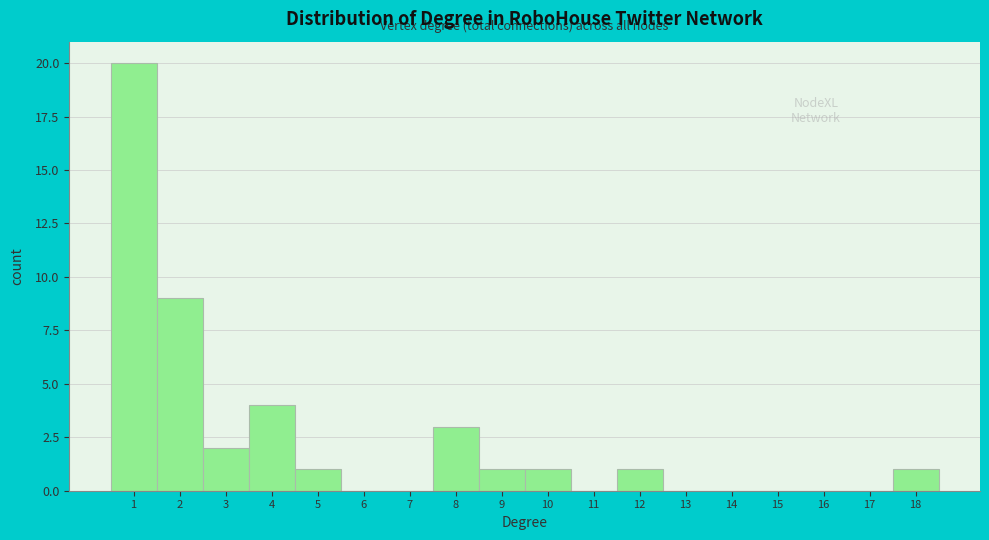

What is the height of the bar covering 4.5 to 5.5 on the x-axis? The values are not printed on the chart, so give them approximately, as read against the axis.

1